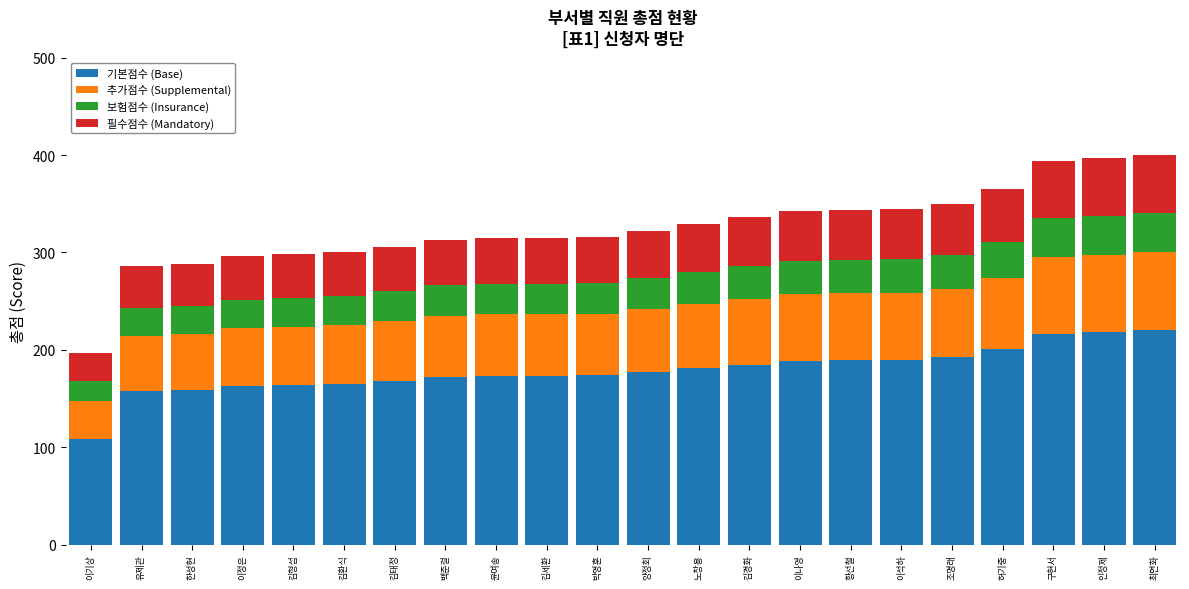

What is the sum of all 기본점수 (Base) values?

3935.3